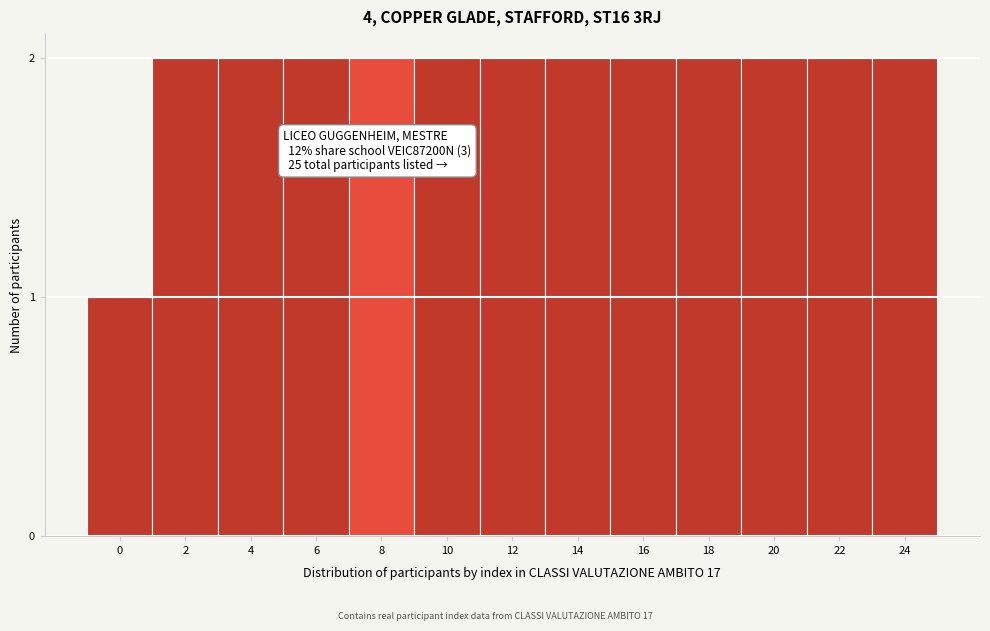

Reading left to right, extract all data points from this chart.

1	2	2	2	2	2	2	2	2	2	2	2	2